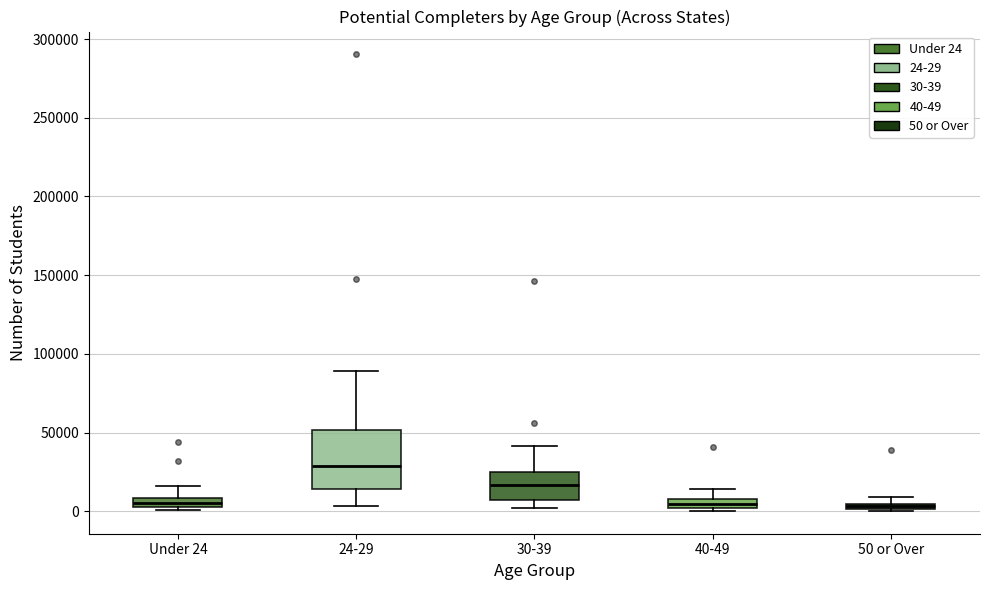

Which box is the tallest, from its lower edge to its upper edge?

24-29